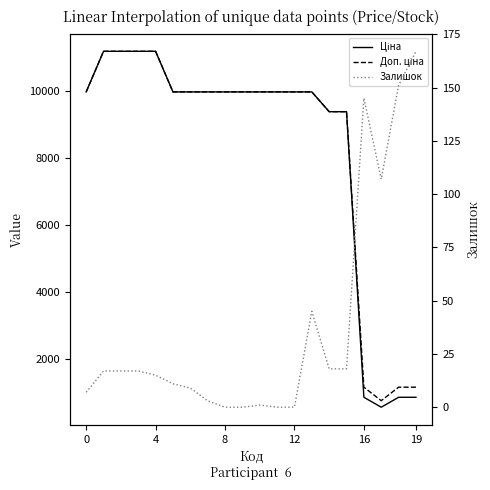

What is the label of the 18th point from the left?

17